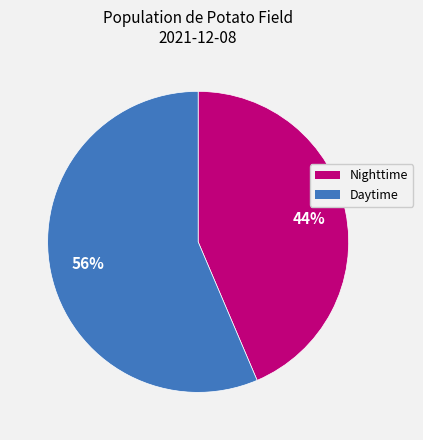

Does any single category account for the majority?

Yes